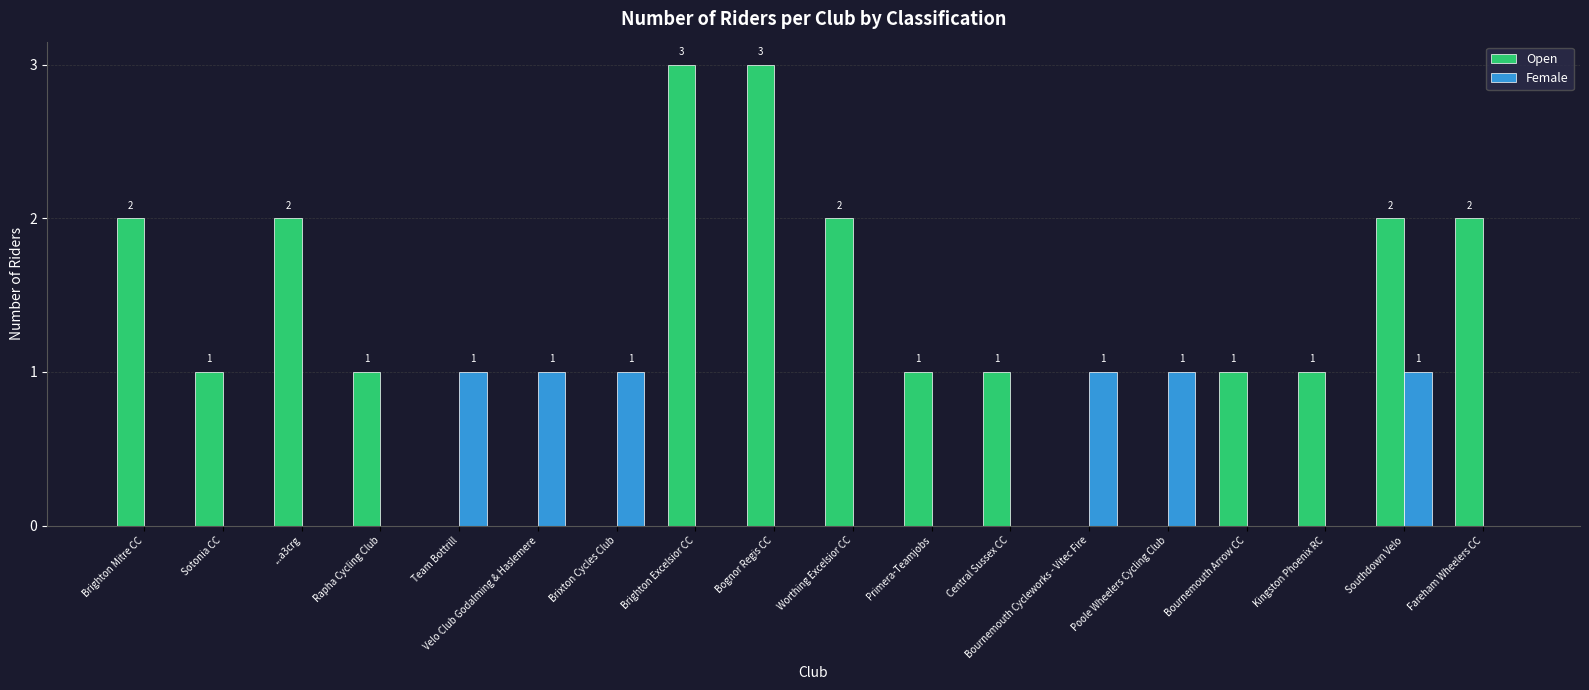

Which series changed the most between Bournemouth Arrow CC and Fareham Wheelers CC?

Open